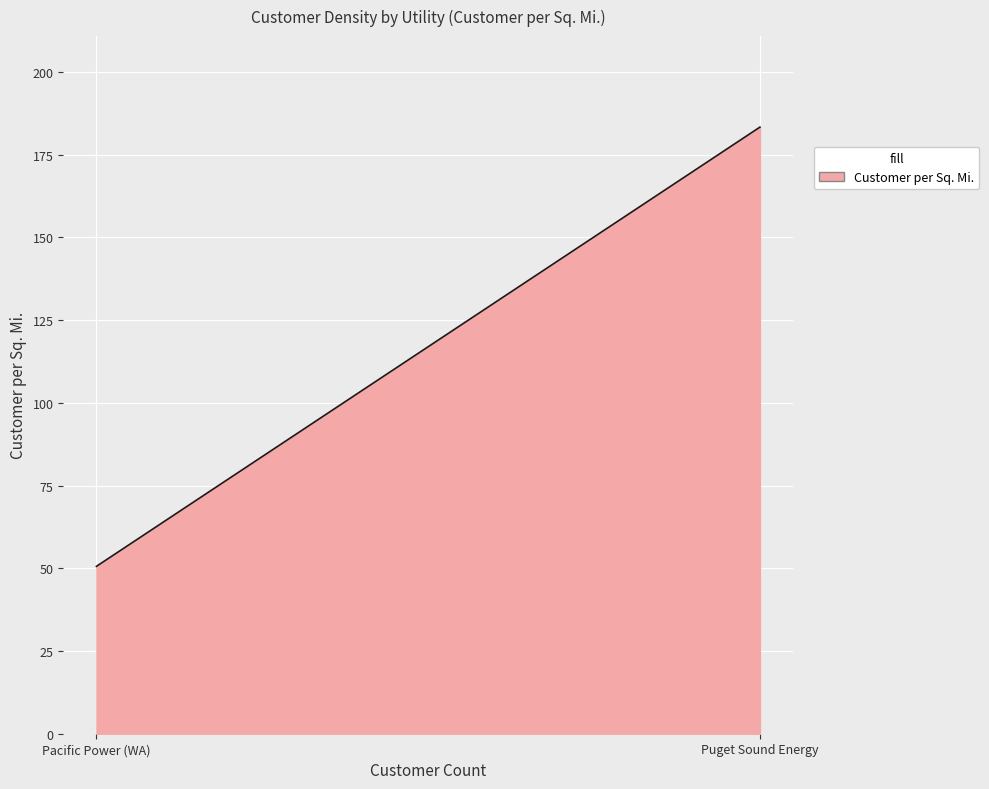

What is the change in value from Puget Sound Energy to Pacific Power (WA)?

-132.7